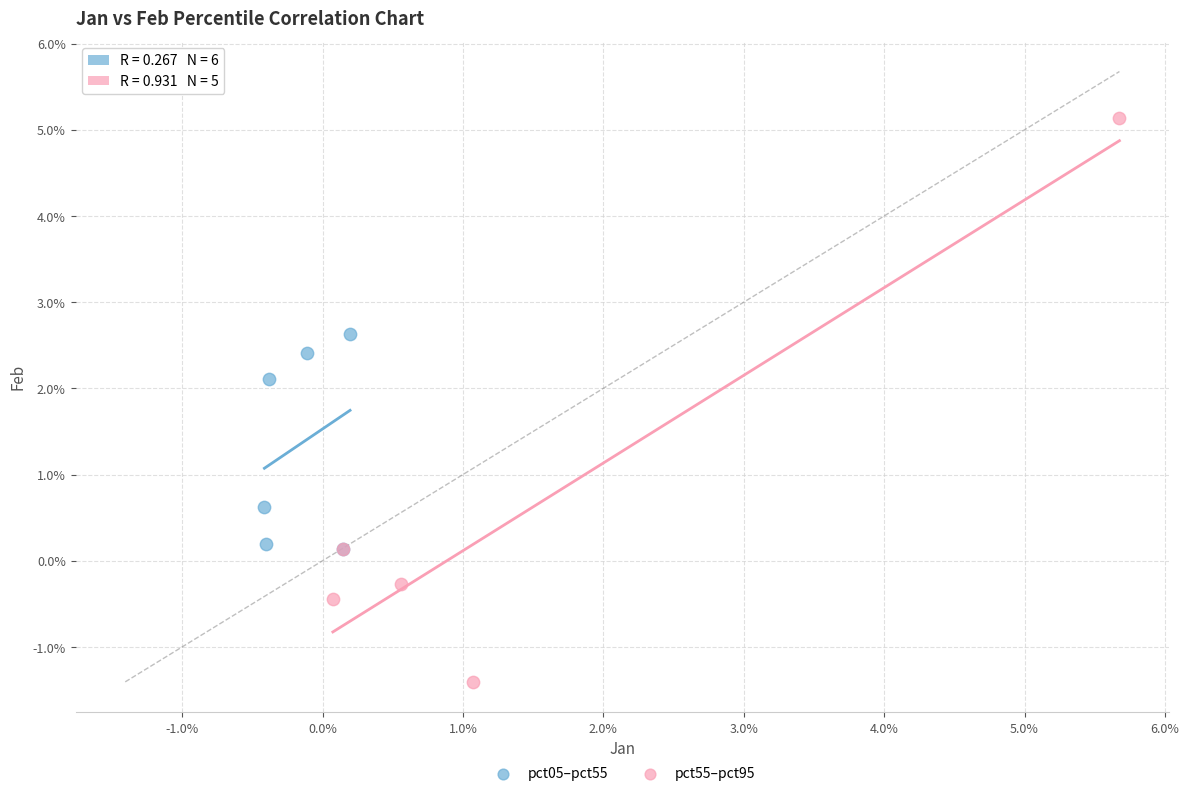

What are all the series names shown in the legend?

pct05–pct55, pct55–pct95